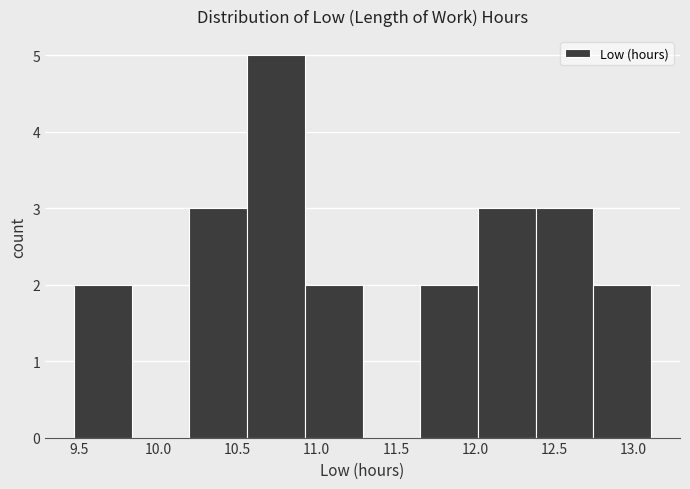

Which range on the x-axis has the tallest bar?

10.55 to 10.95